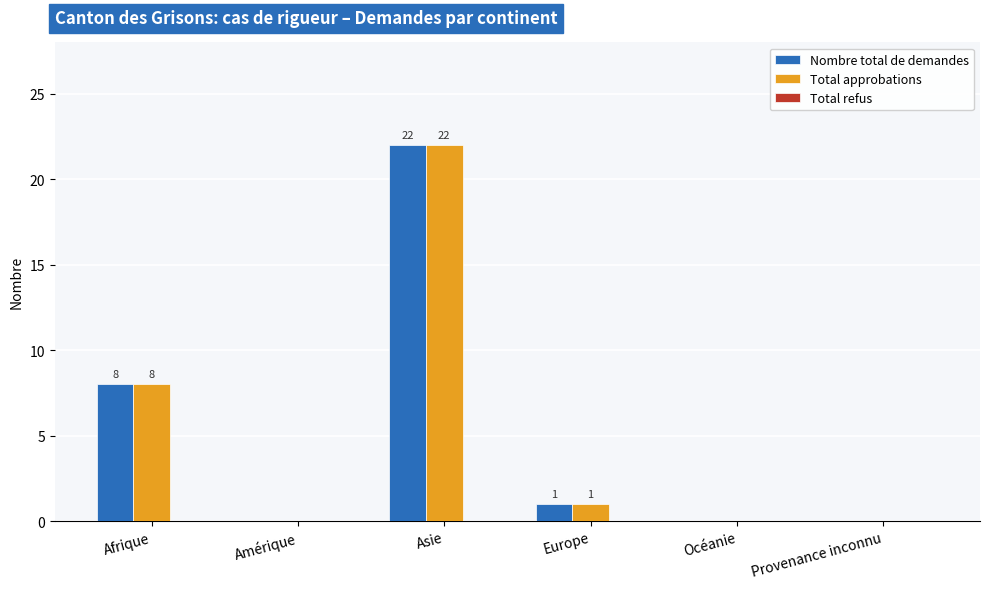

Where is Total approbations nearest to the value 11?

Afrique